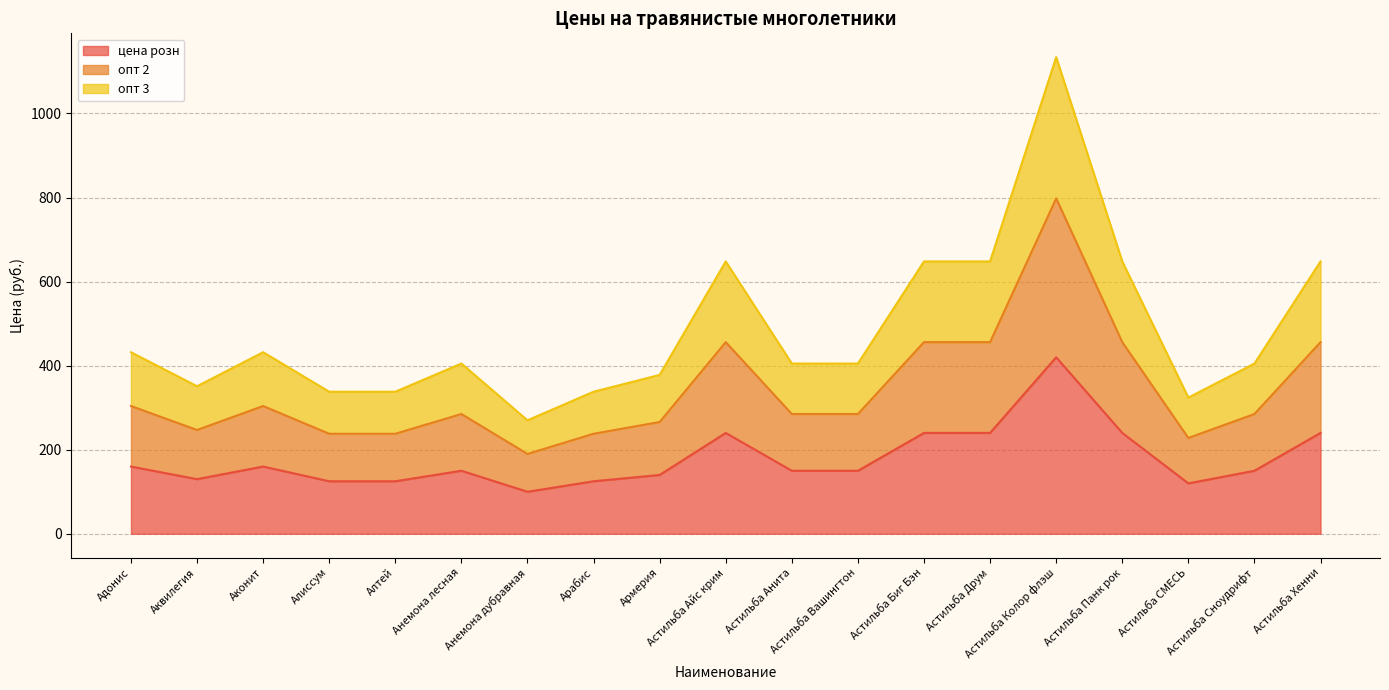

True or false: цена розн and опт 3 cross at least once.

False